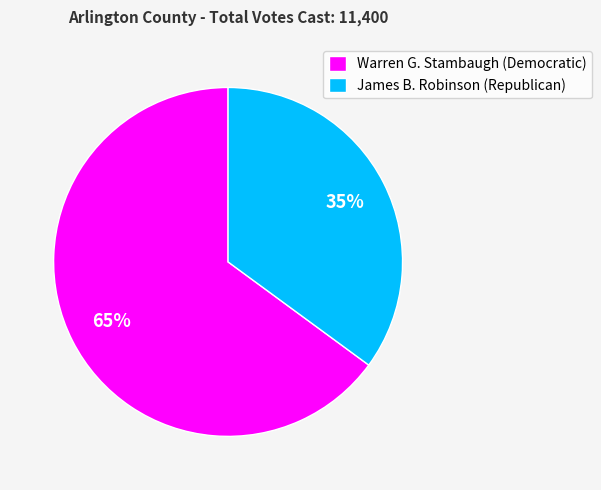

To the nearest percent, what portion does Warren G. Stambaugh (Democratic) represent?

65%